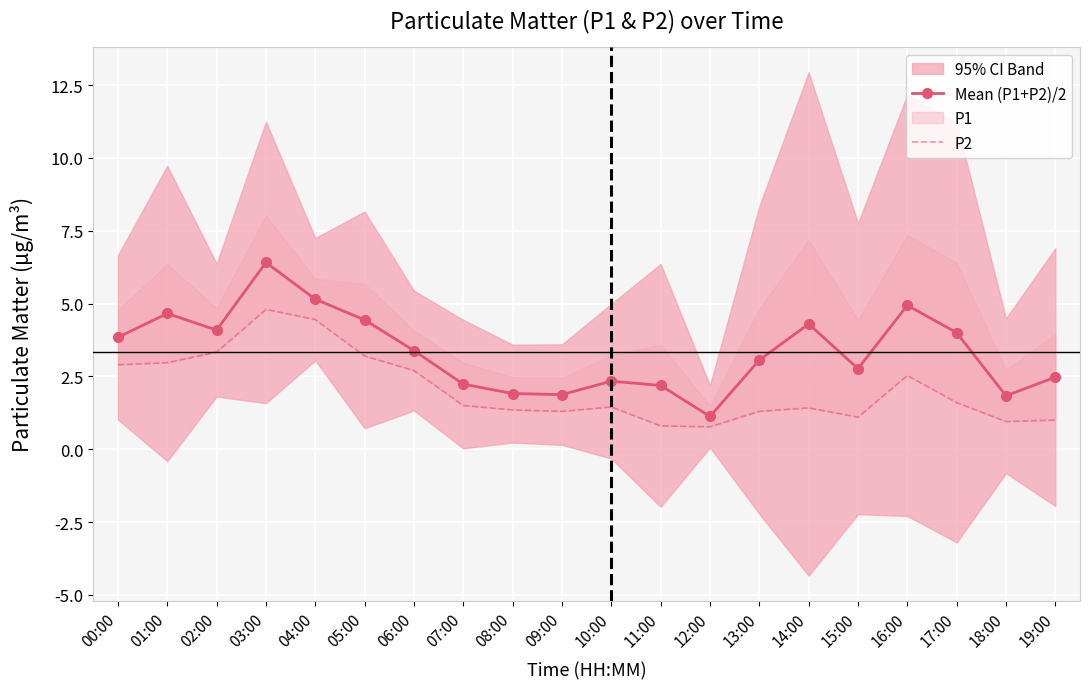

What is the minimum value for P2?

0.8